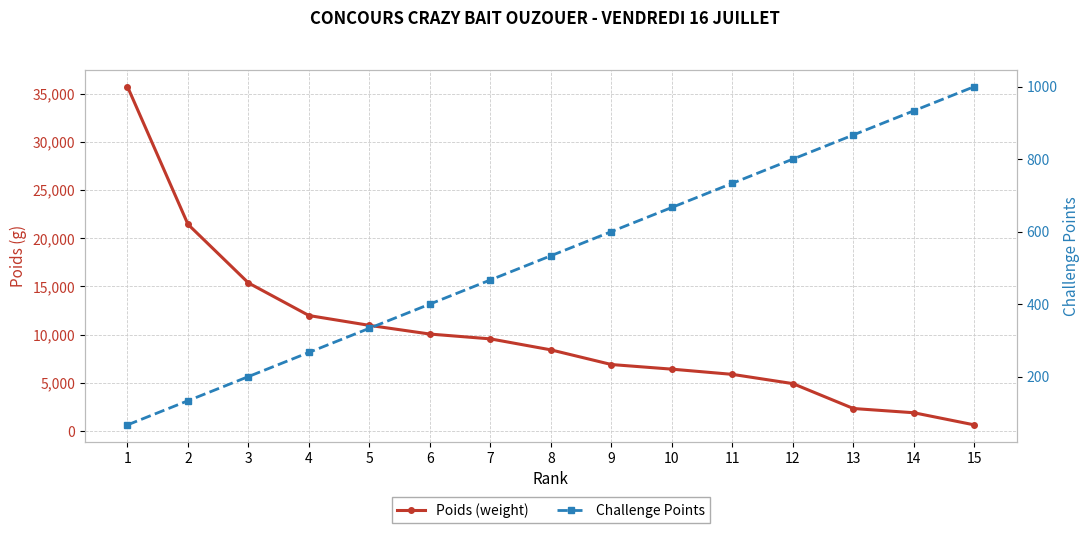

What are all the series names shown in the legend?

Poids (weight), Challenge Points